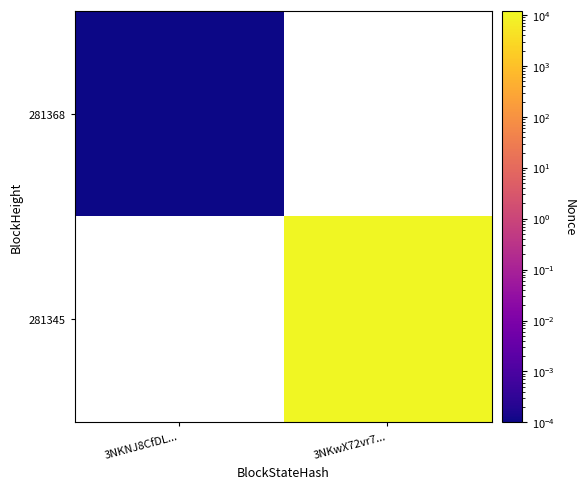

True or false: 281368 has a value of 0.0 at 3NKNJ8CfDL....

False